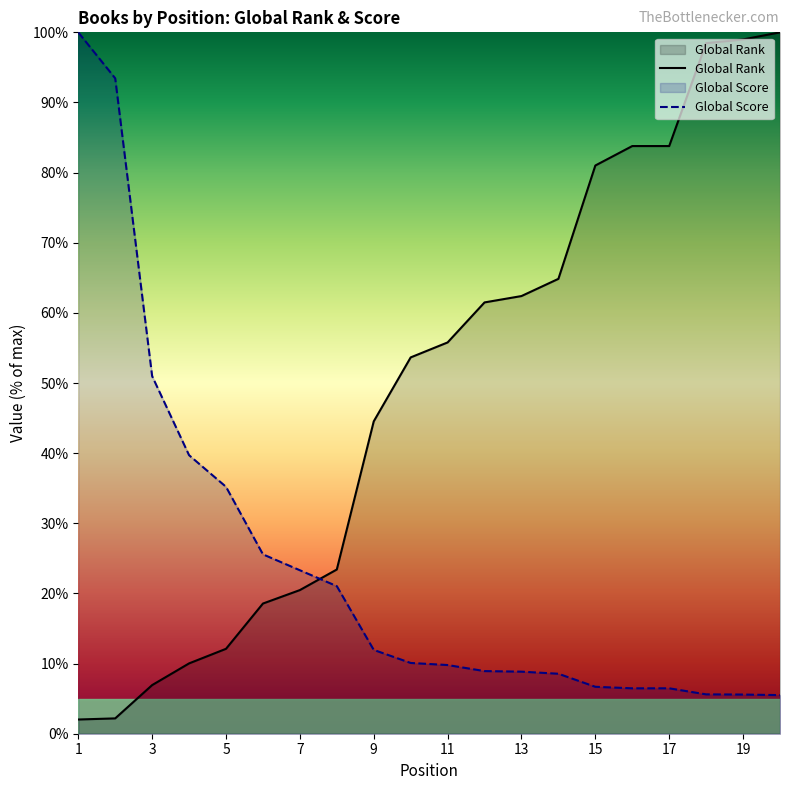

What is the value of the Global Rank point at the 9th from the left?

44.5